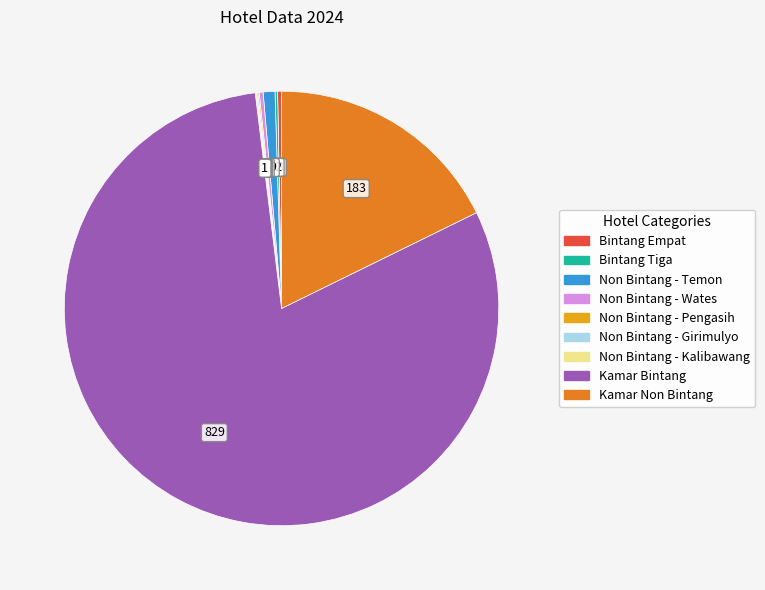

The Non Bintang - Temon slice represents 11% of the pie. True or false?

False